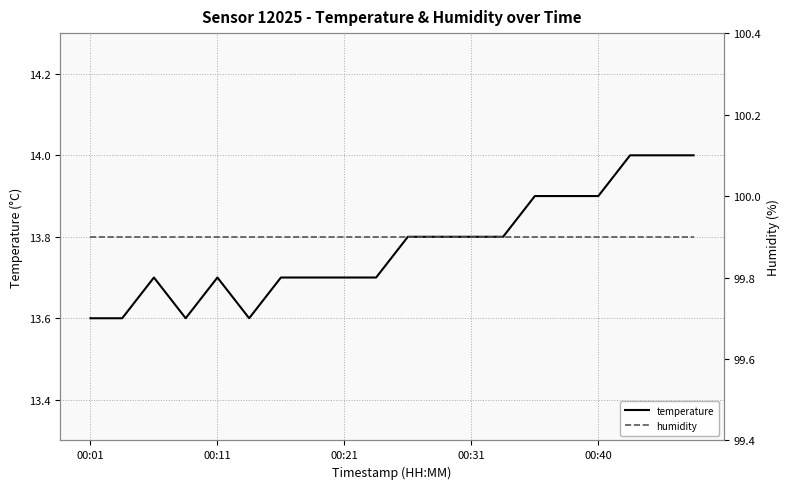

At which label is humidity closest to 99?

00:01